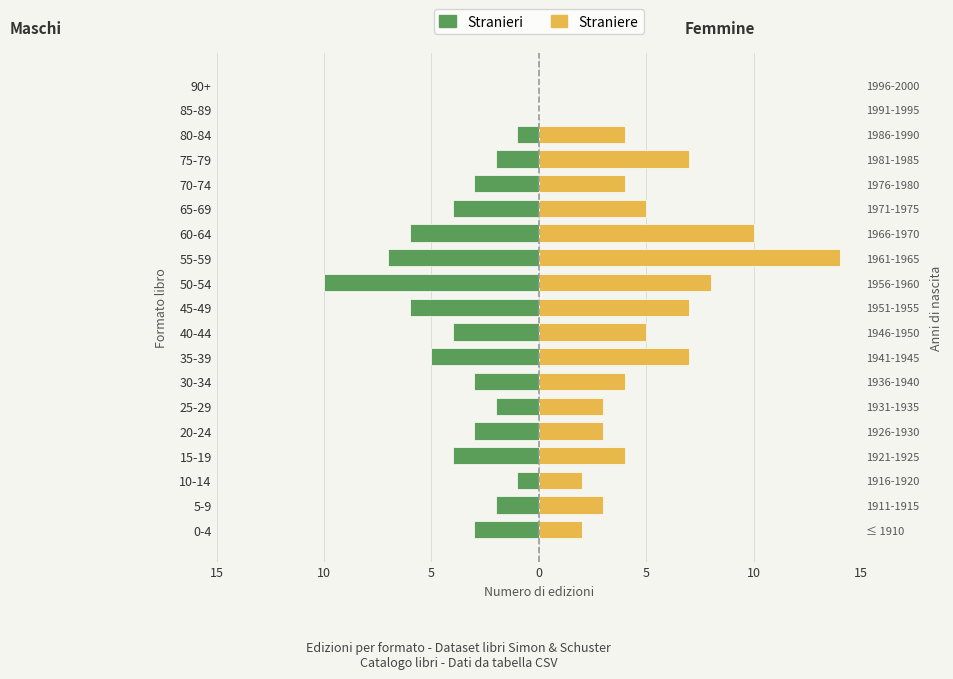

What are all the series names shown in the legend?

Stranieri, Straniere